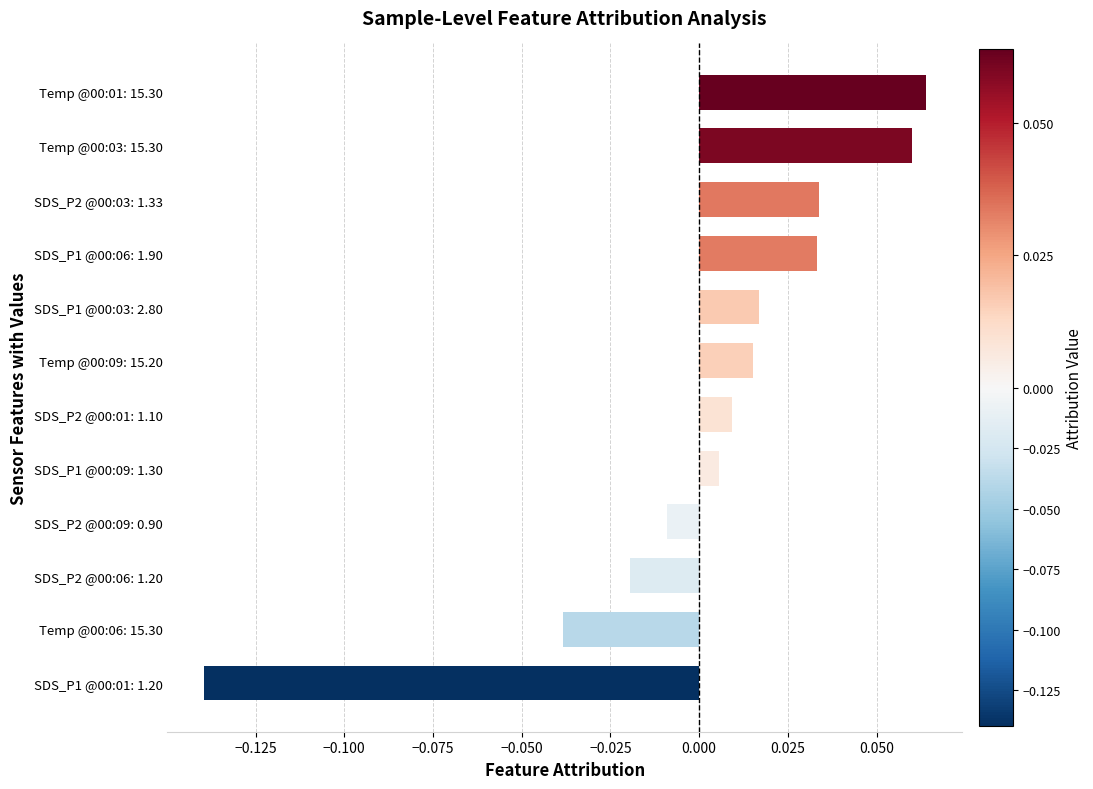

At which category does the chart reach its minimum across all series?

SDS_P1 @00:01: 1.20